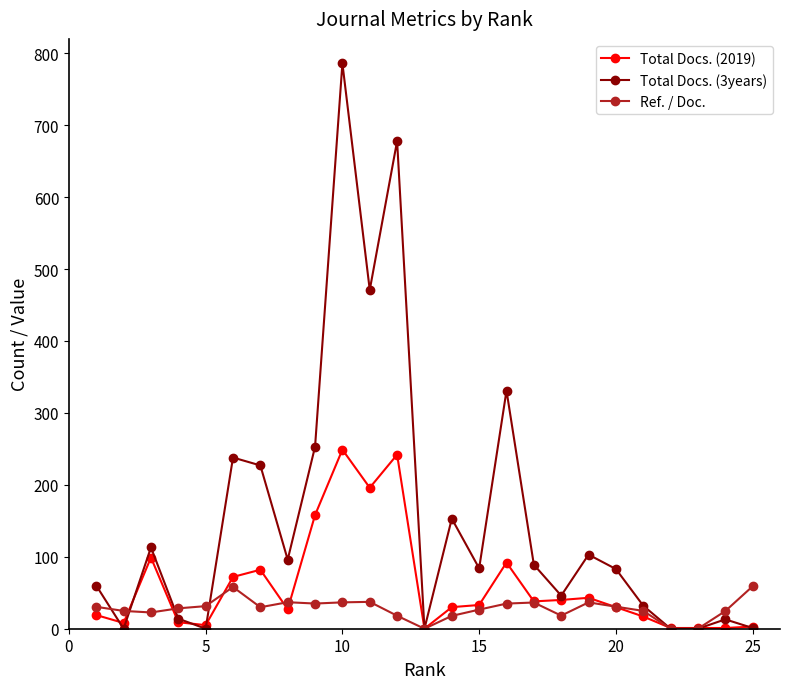

What is the highest value of the Total Docs. (2019) series?

249.0